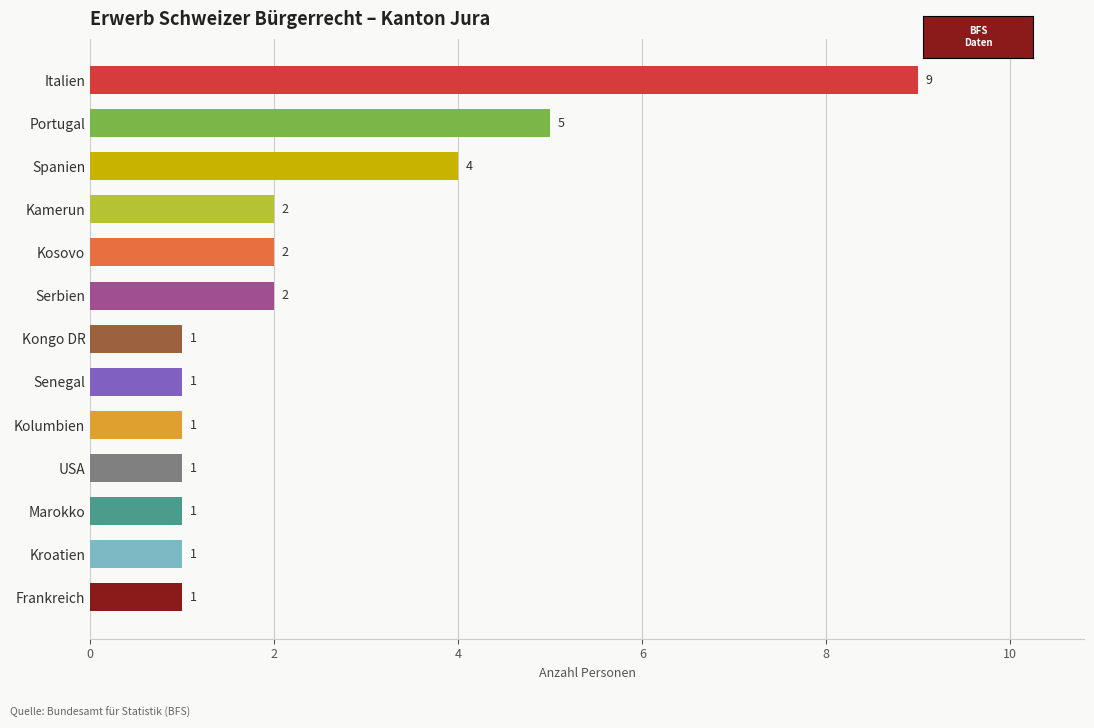

True or false: the data shows 2 at Kosovo.

True